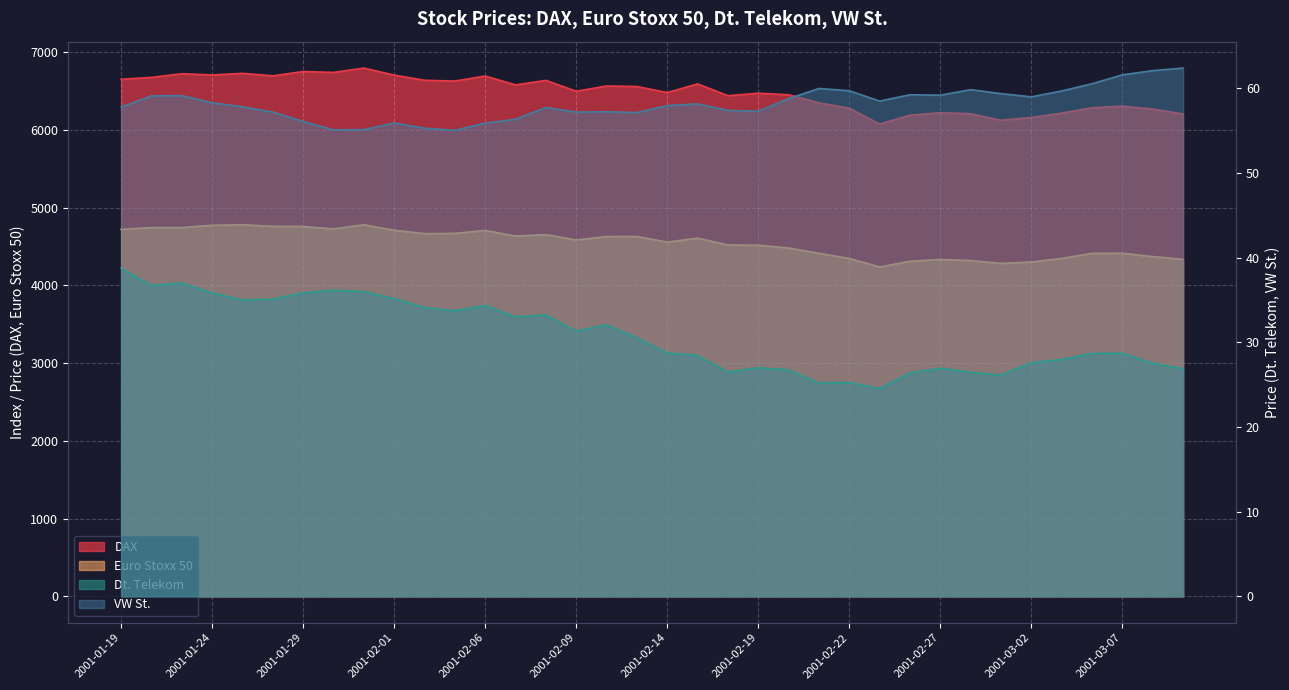

Between 2001-01-24 and 2001-02-13, which series saw the biggest shift?

DAX